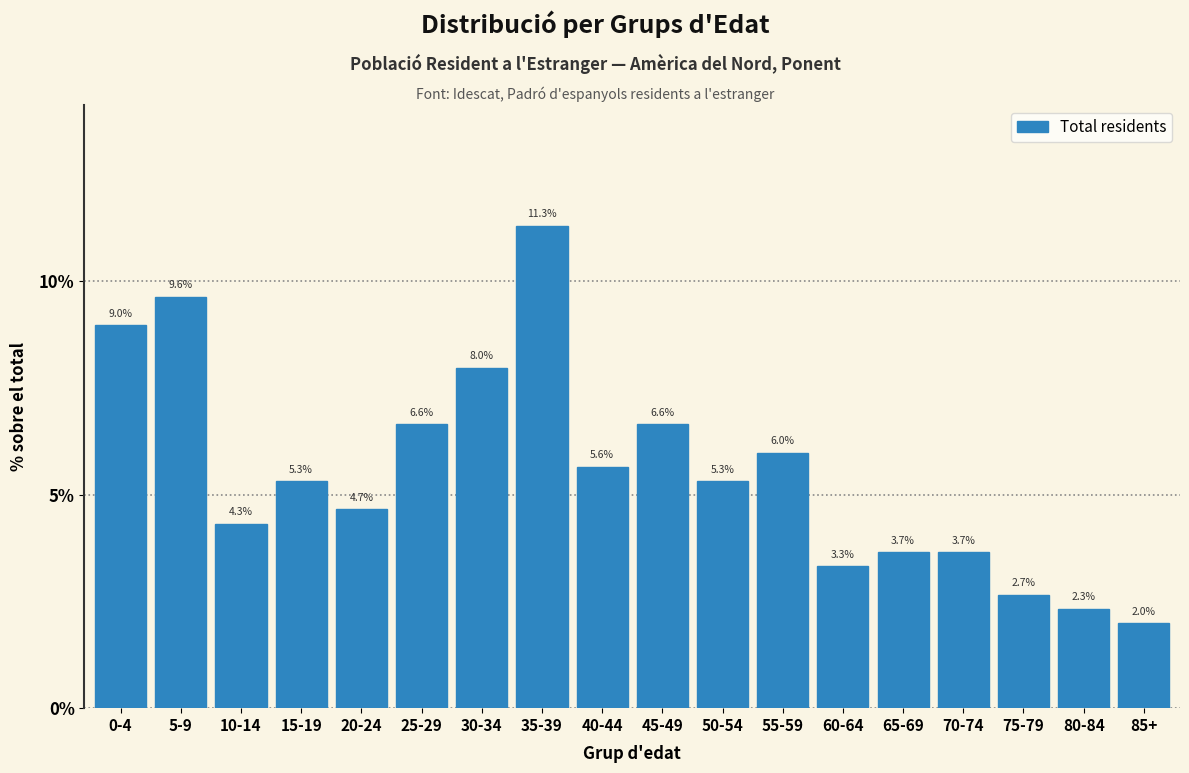

Reading left to right, what are all the values shown in this chart?

0-4=9.0	5-9=9.6	10-14=4.3	15-19=5.3	20-24=4.7	25-29=6.6	30-34=8.0	35-39=11.3	40-44=5.6	45-49=6.6	50-54=5.3	55-59=6.0	60-64=3.3	65-69=3.7	70-74=3.7	75-79=2.7	80-84=2.3	85+=2.0